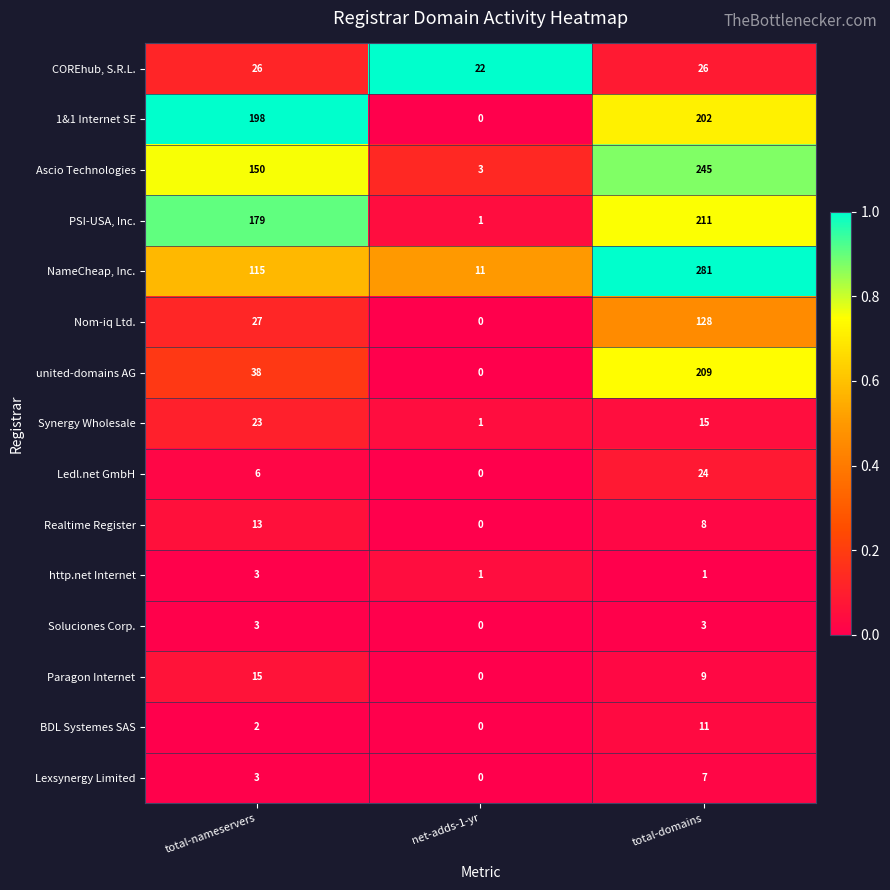

What is the highest value of the BDL Systemes SAS series?

11